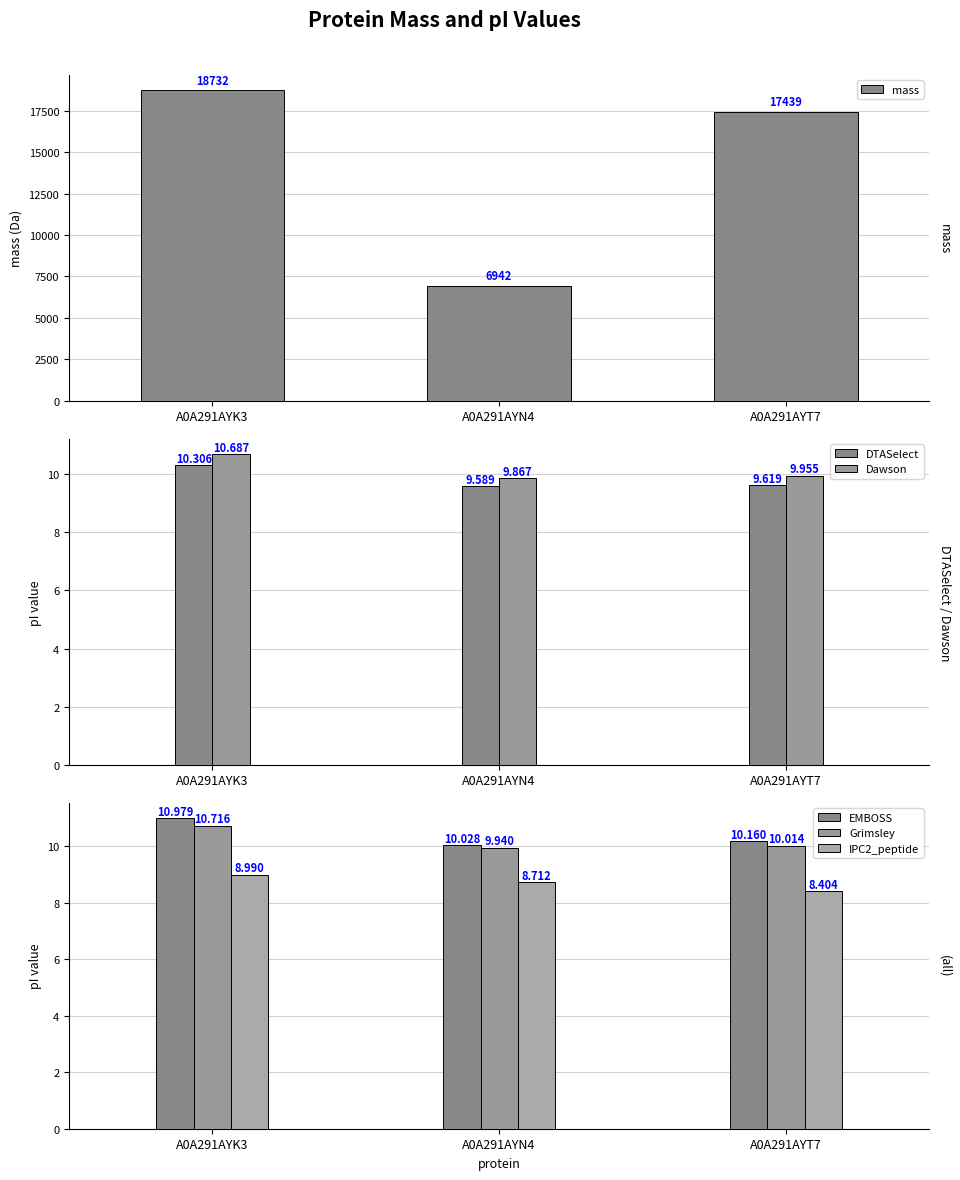

True or false: DTASelect has a value of 3.2 at A0A291AYN4.

False